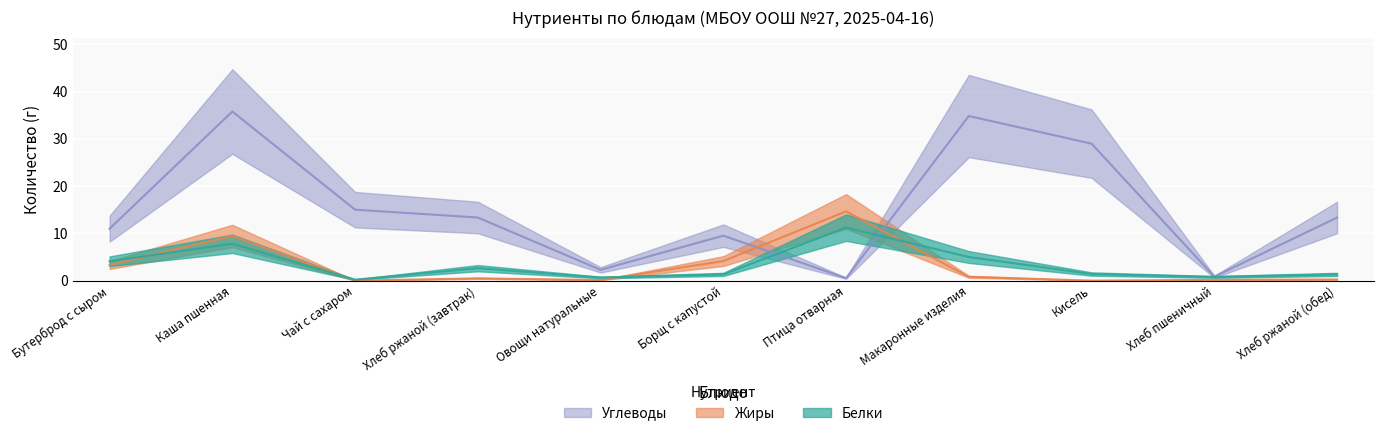

Which series has the largest range (max minus min)?

Углеводы